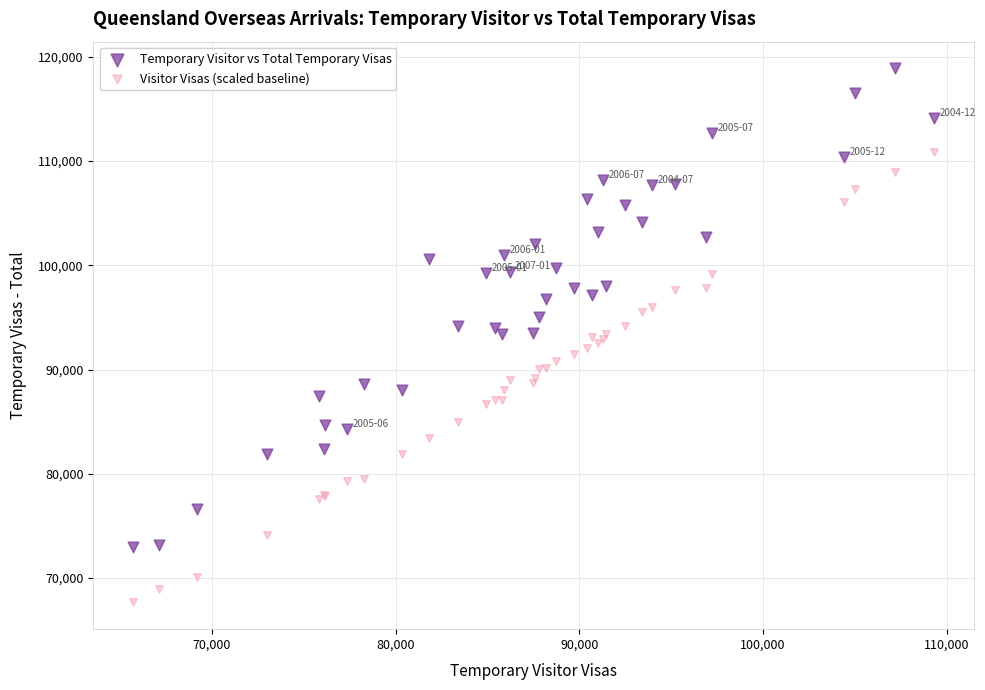

Which series reaches the minimum Y coordinate?

Visitor Visas (scaled baseline)